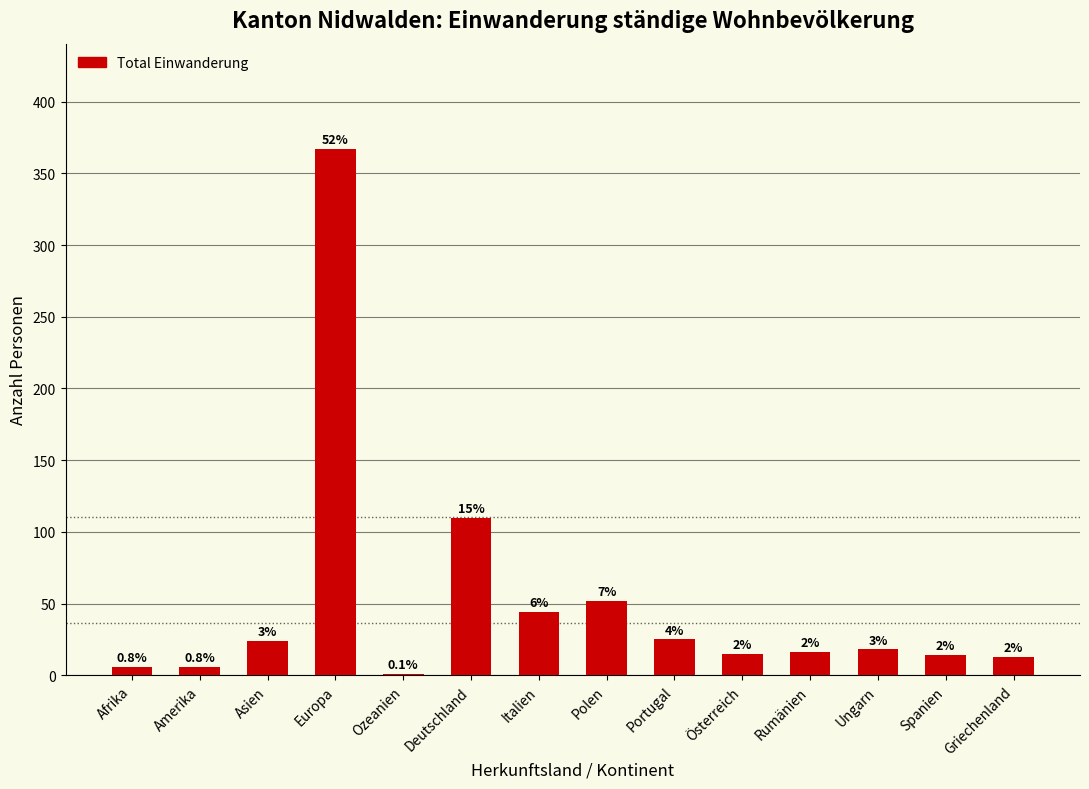

What value does the data have at Österreich, to the nearest 10?

20